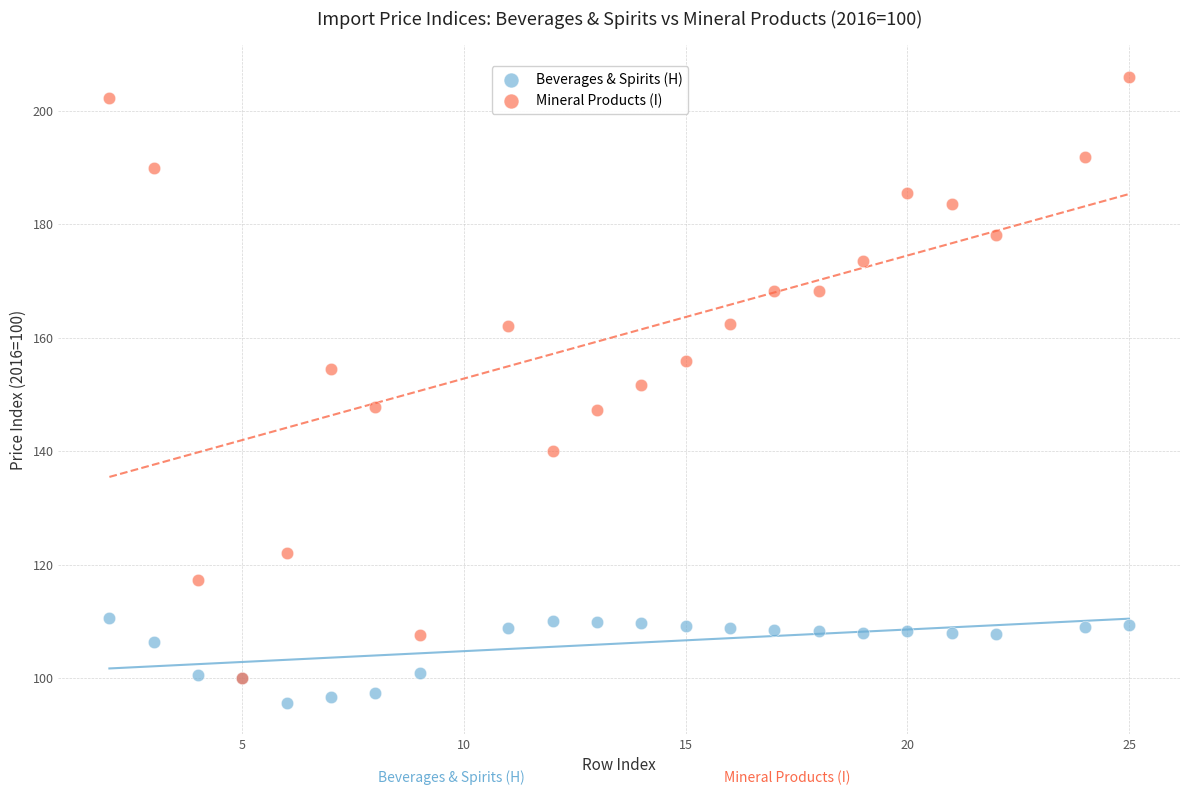

Which series contains the lowest Y value?

Beverages & Spirits (H)